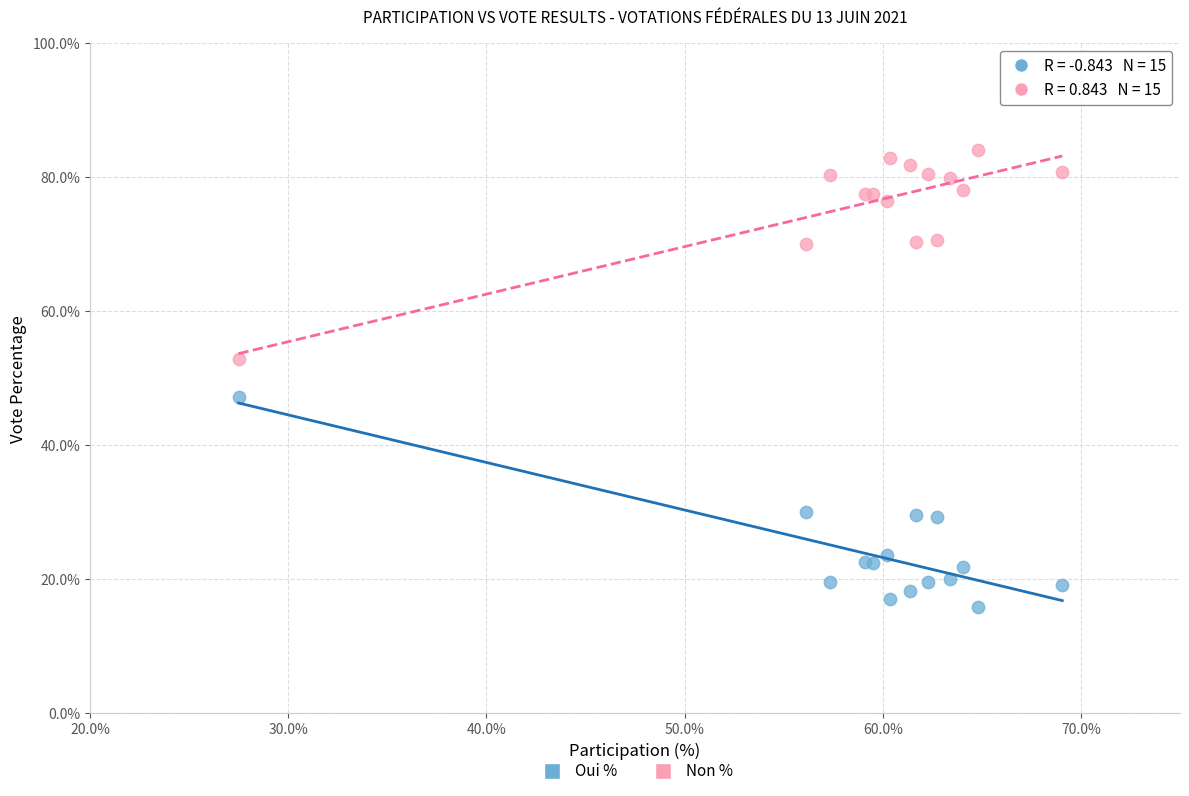

Which series contains the lowest Y value?

Oui %